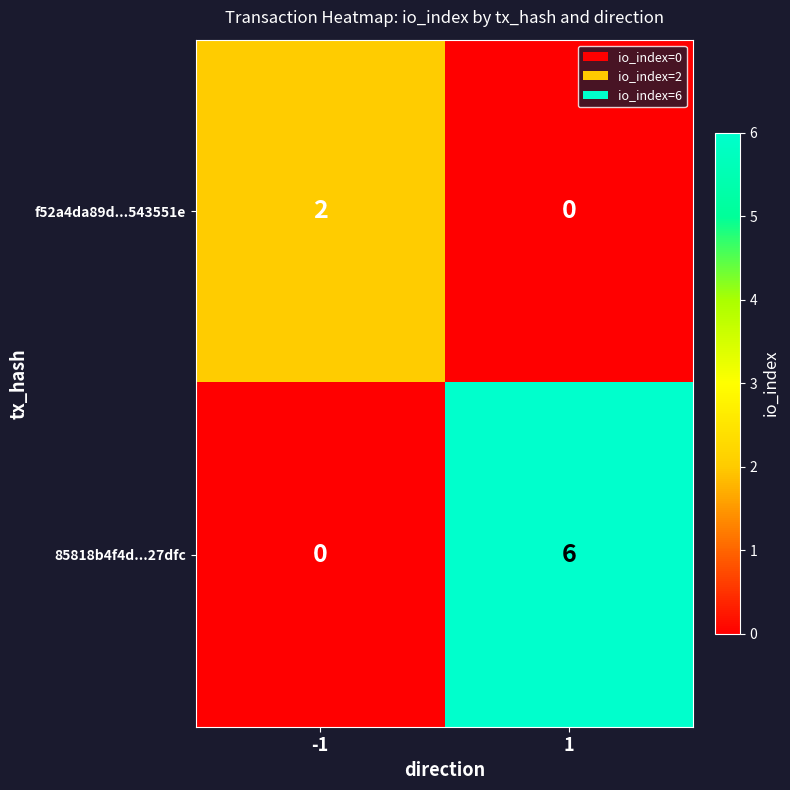

How many distinct data groups are displayed?

2